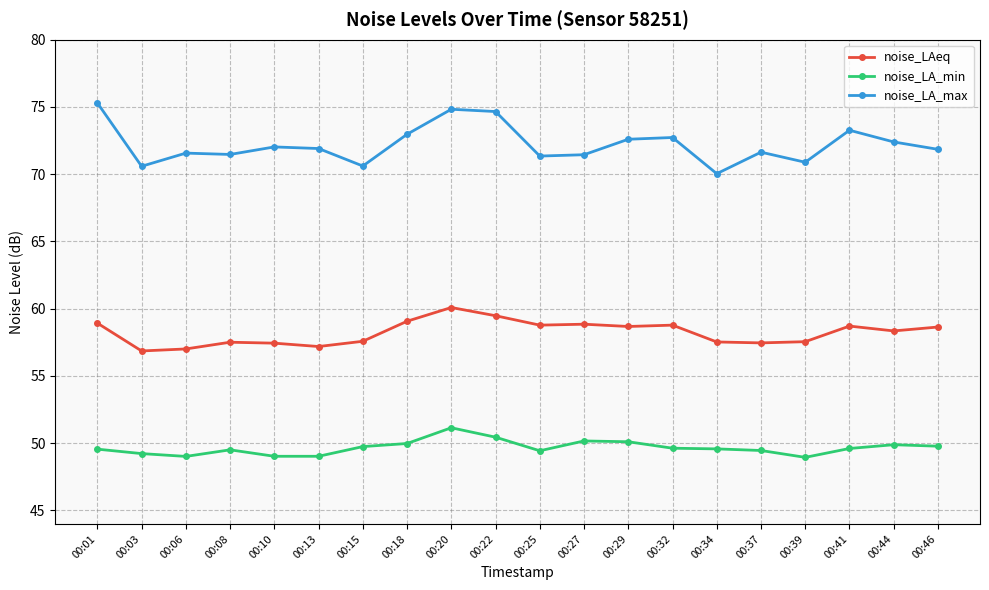

Between 00:39 and 00:41, which series saw the biggest shift?

noise_LA_max